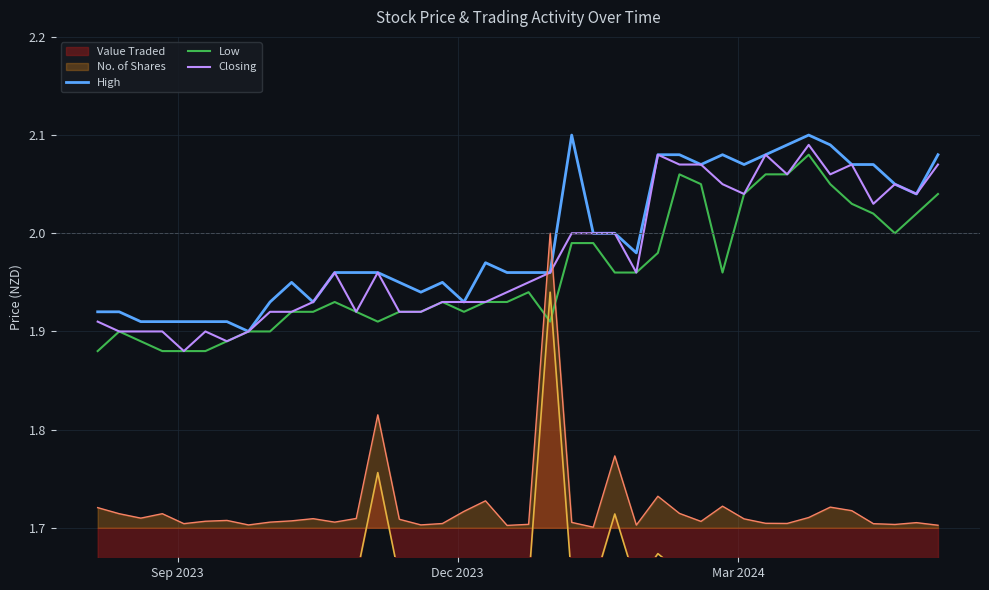

True or false: No. of Shares and Low intersect in this chart.

True